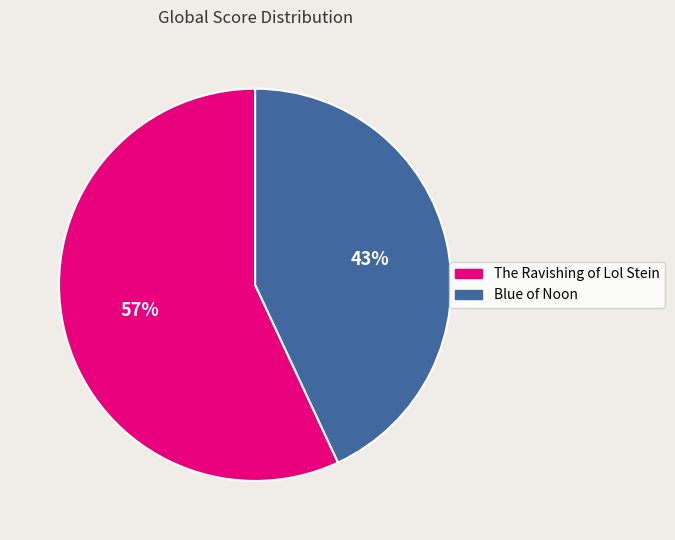

Between Blue of Noon and The Ravishing of Lol Stein, which is larger?

The Ravishing of Lol Stein